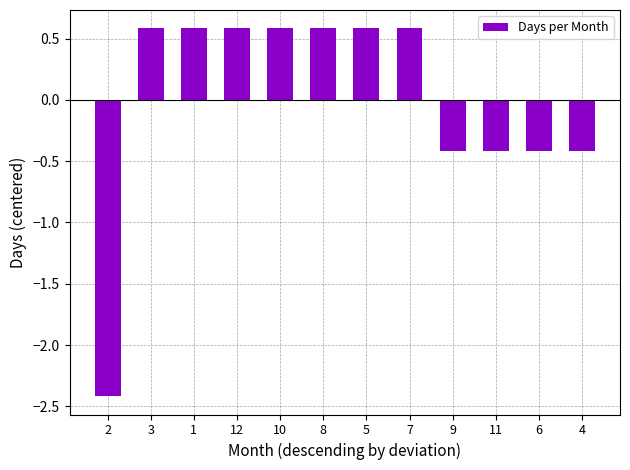

What is the greatest value displayed?

0.6